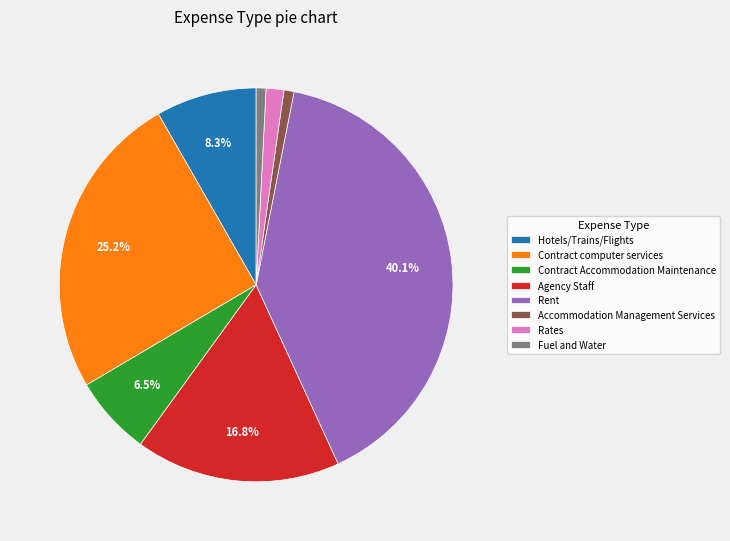

What portion of the pie excludes Rent?

59.9%